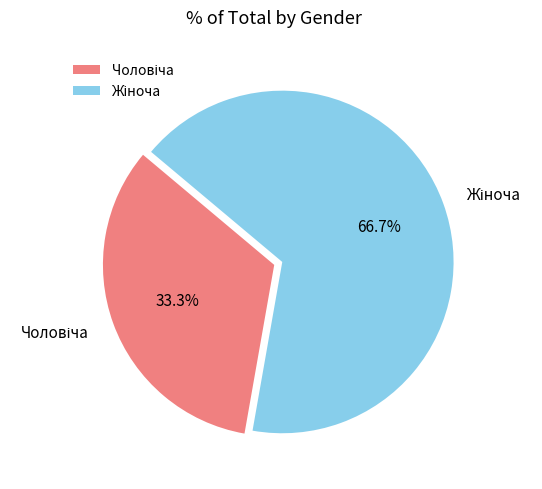

Is Жіноча the majority of the pie?

Yes